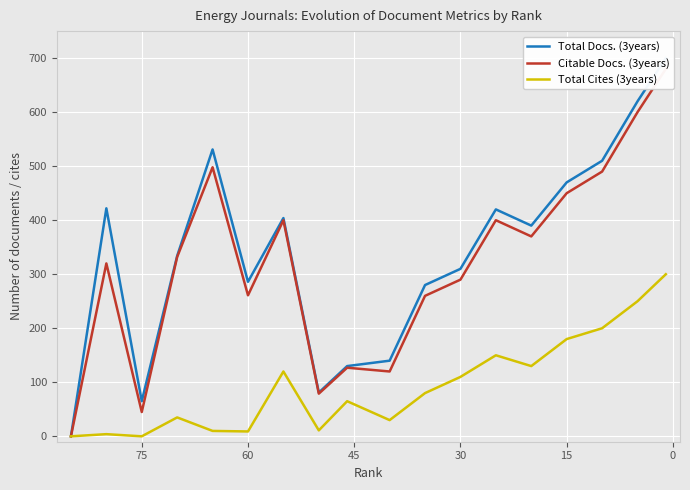

True or false: Total Cites (3years) and Total Docs. (3years) intersect in this chart.

False